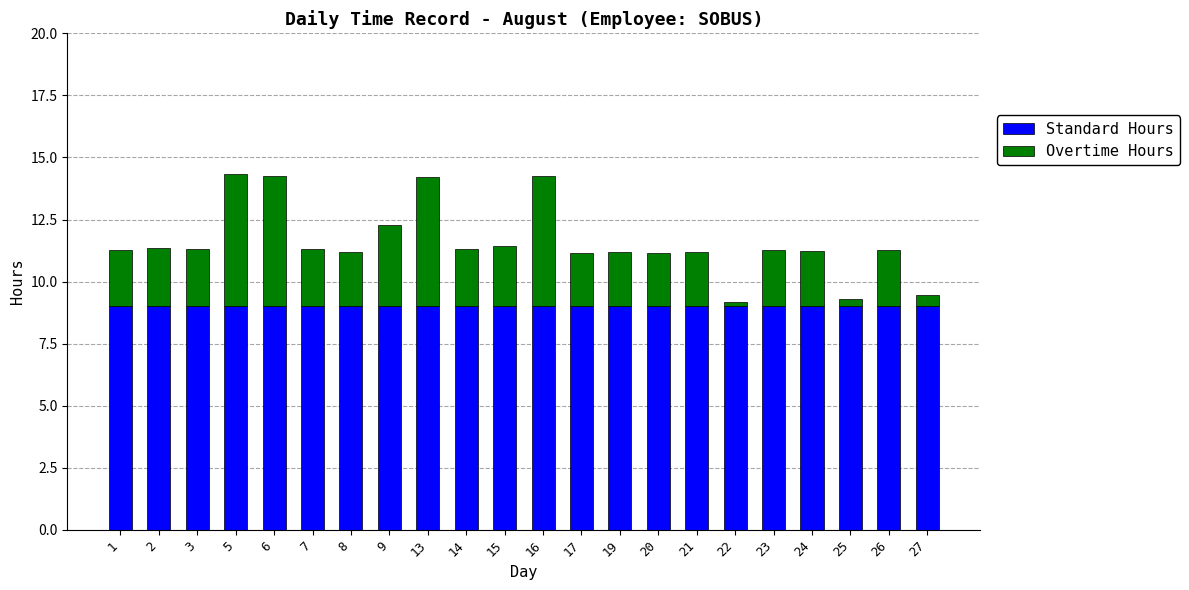

What are all the series names shown in the legend?

Standard Hours, Overtime Hours